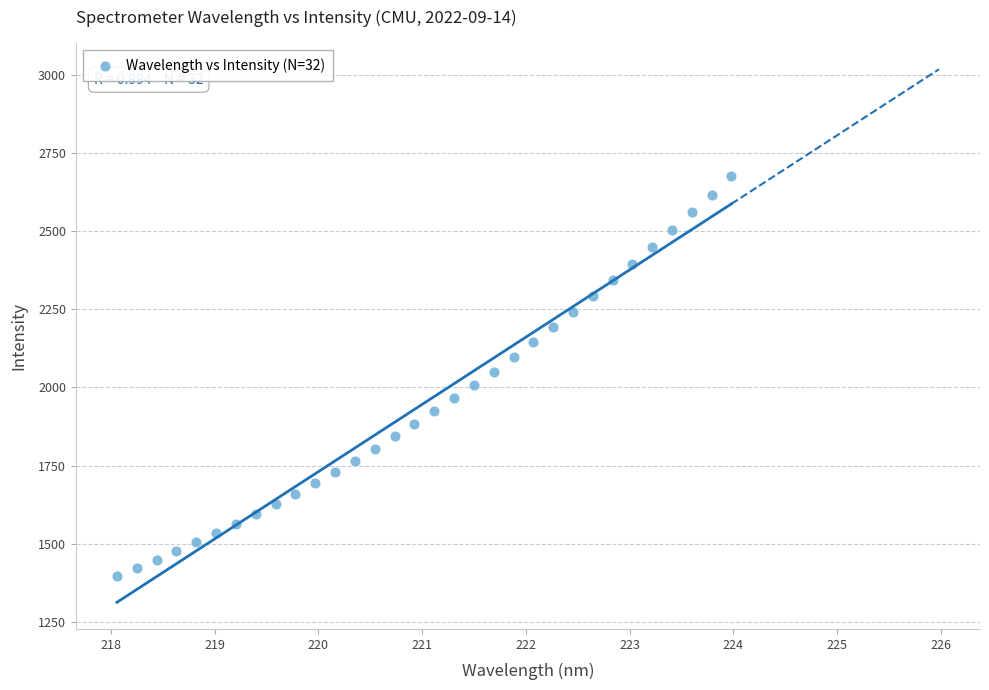

What is the range of Y values (max minus min)?

1278.5